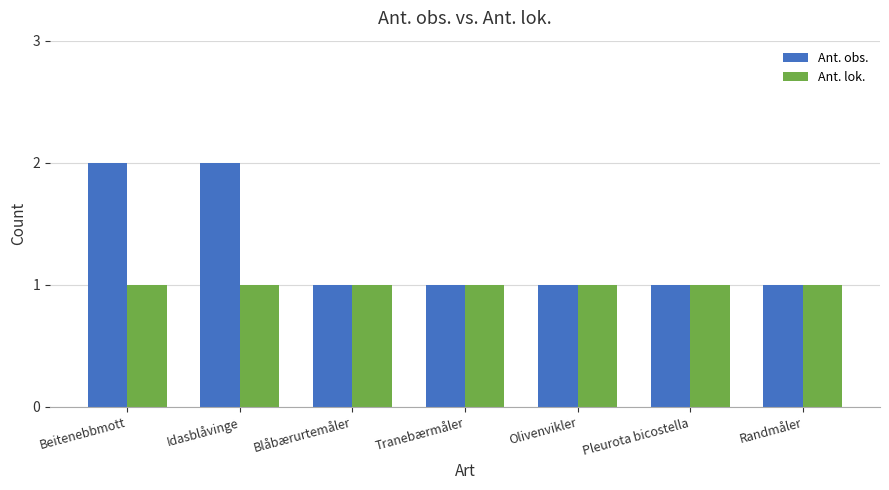

What is the label of the 3rd bar from the right?

Olivenvikler